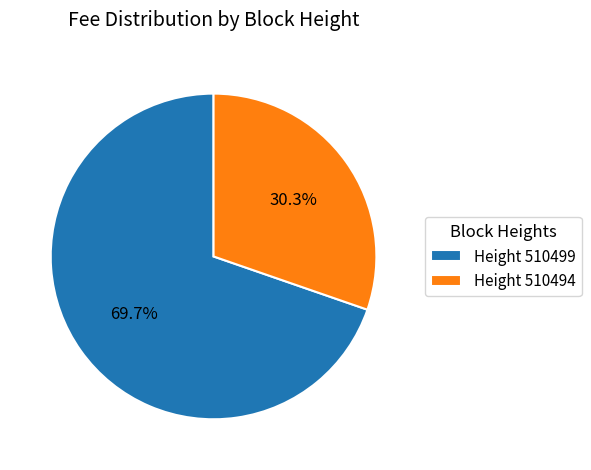

Count the number of slices in the pie.

2